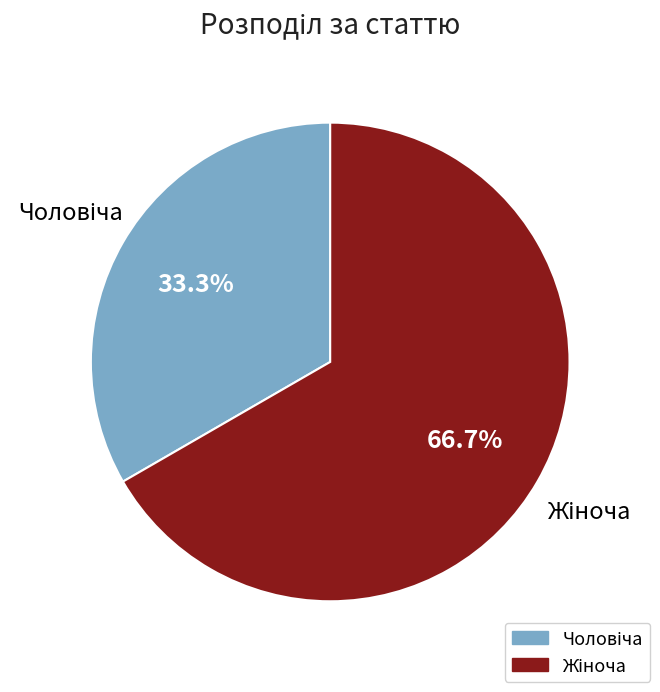

Count the number of slices in the pie.

2